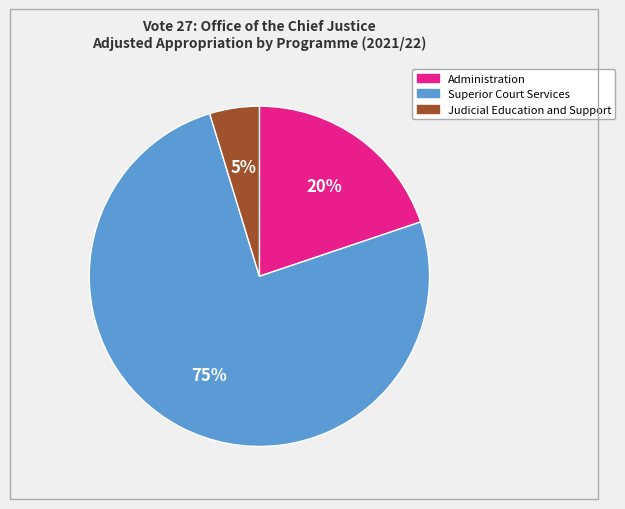

Which category has the biggest portion of the pie?

Superior Court Services